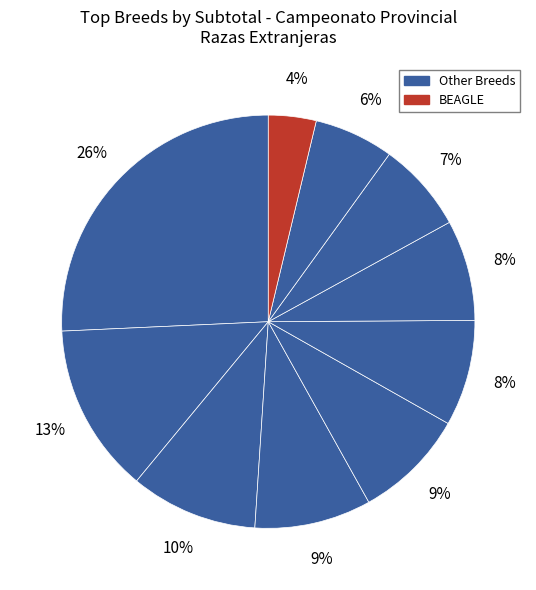

How many segments does this pie chart have?

10